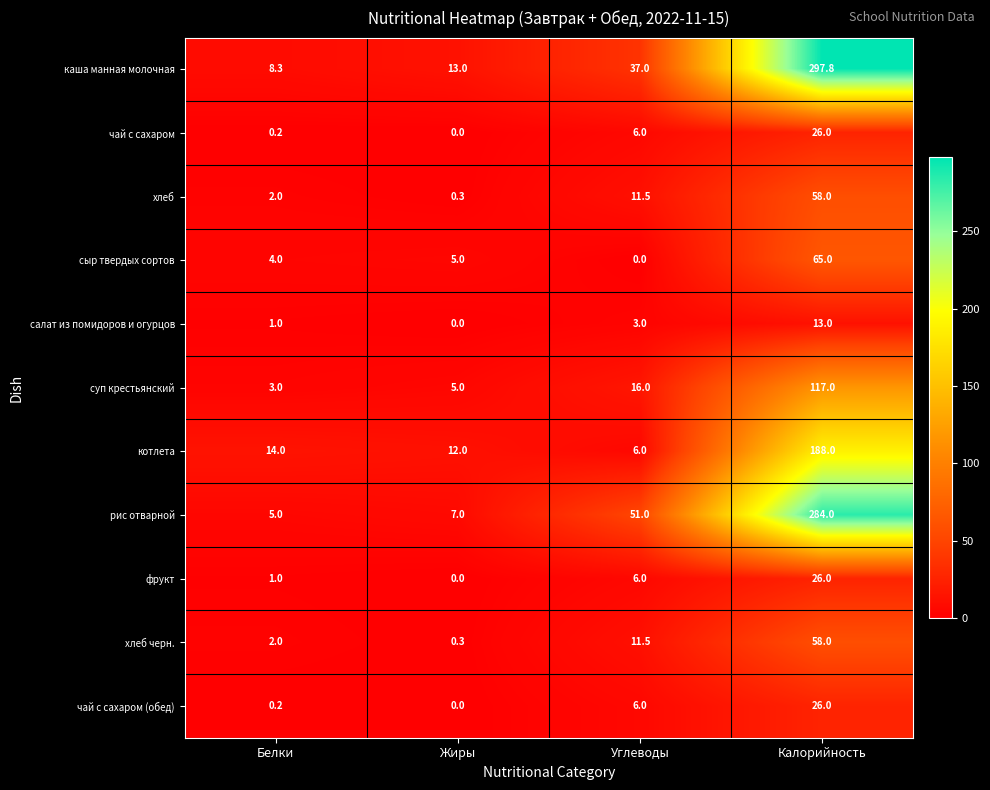

What is the greatest value displayed?

297.8